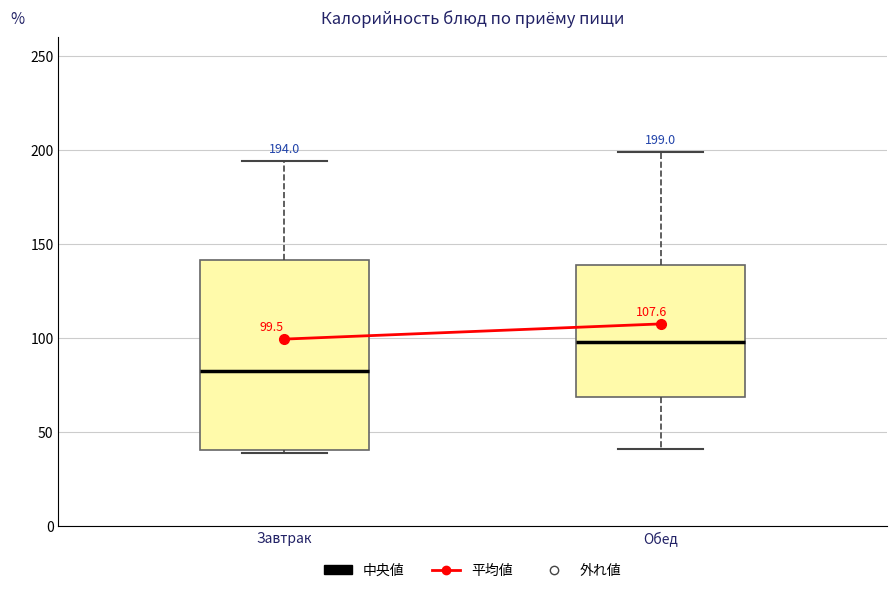

Which box has the highest median line?

Обед